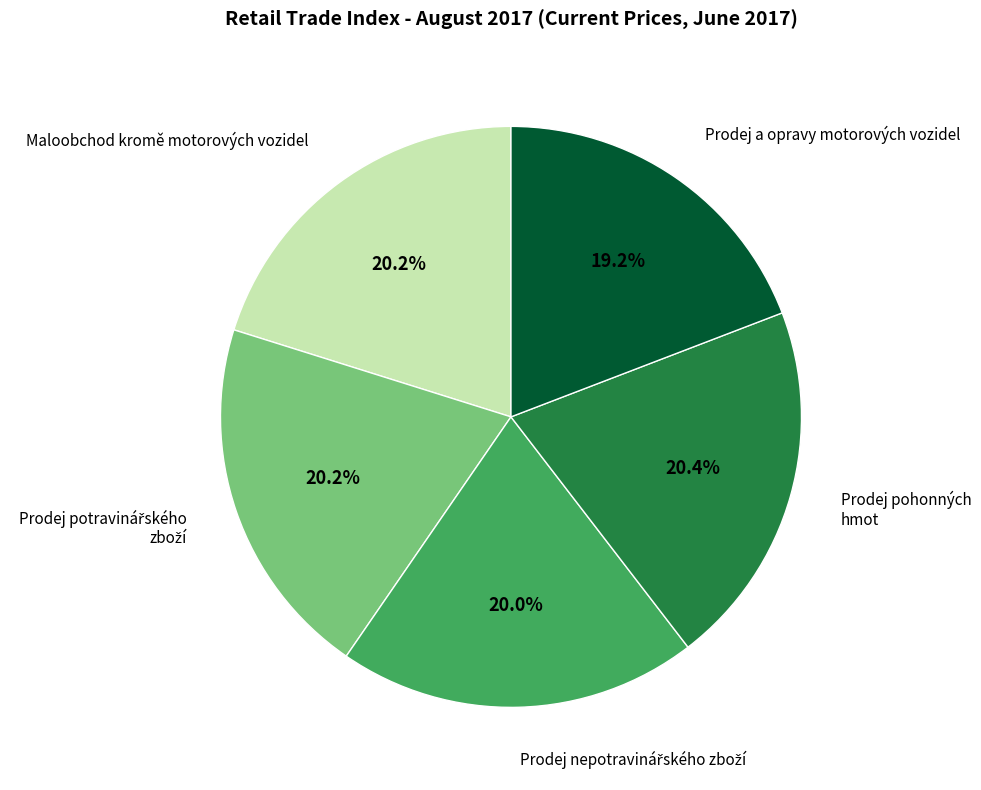

Which slice is the smallest?

Prodej a opravy motorových vozidel